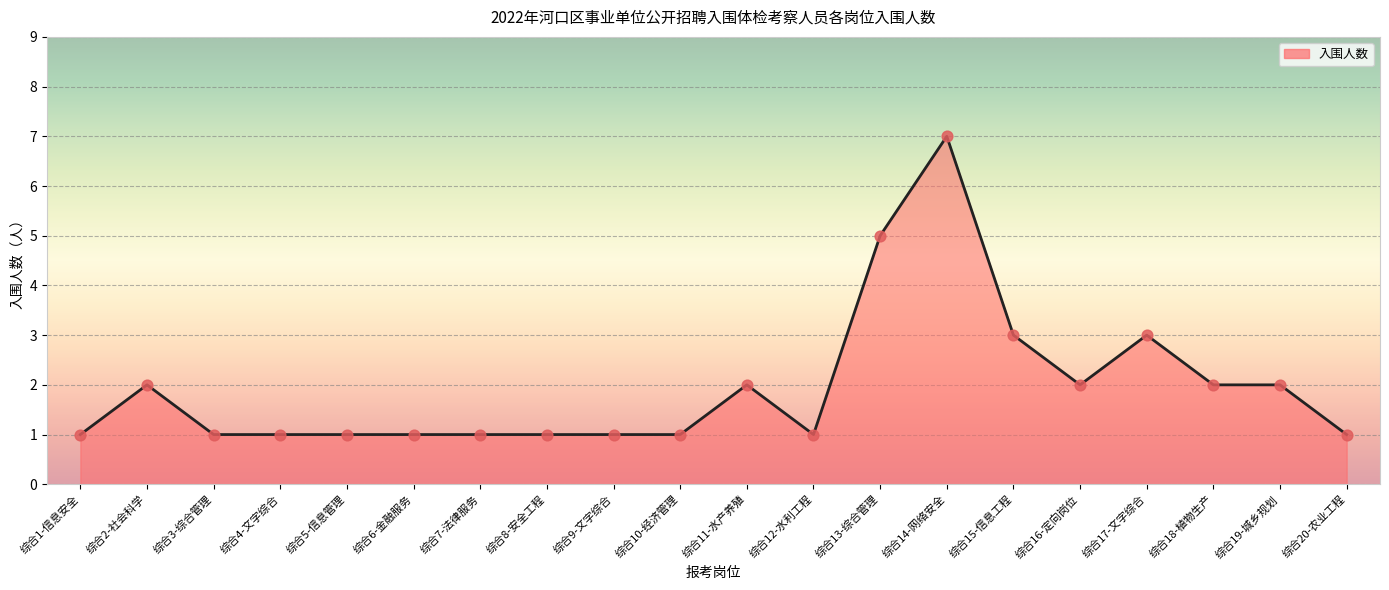

Approximately how many times larger is the value at 综合11-水产养殖 compared to 综合1-信息安全?

2.0